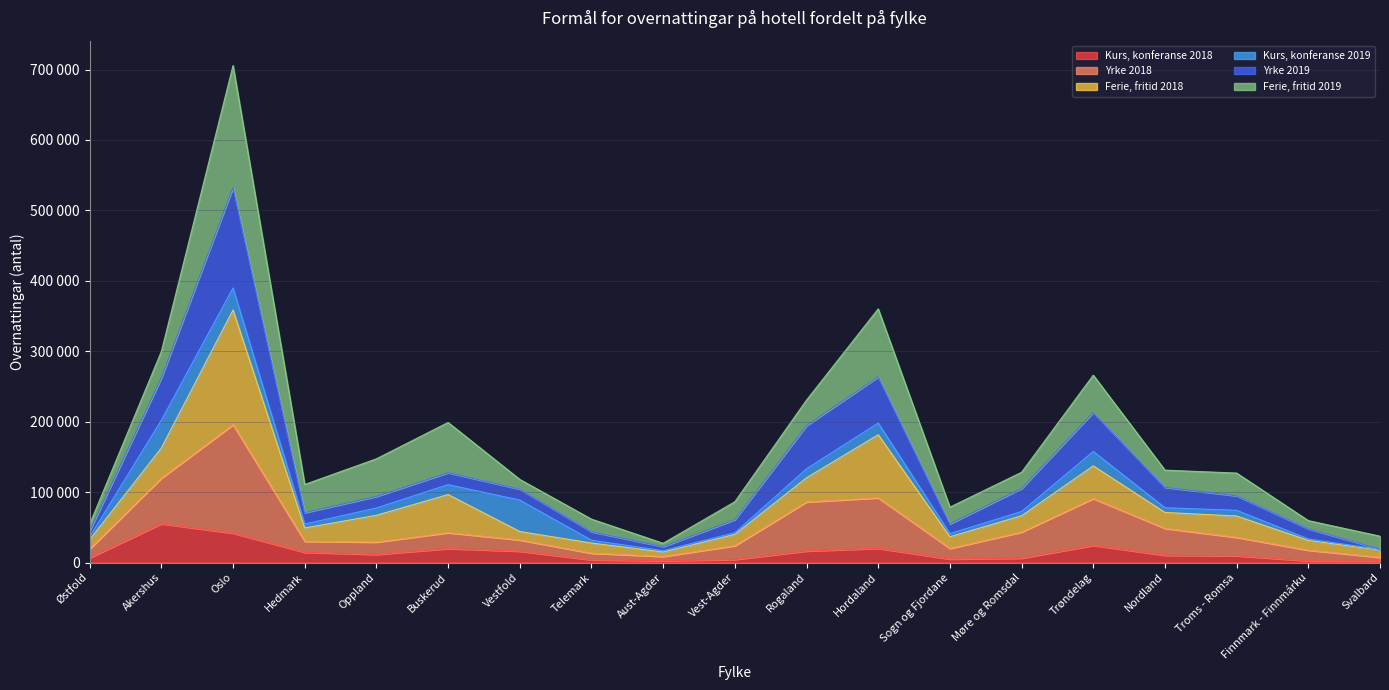

The value of Yrke 2018 at Oppland is 19372. True or false?

False